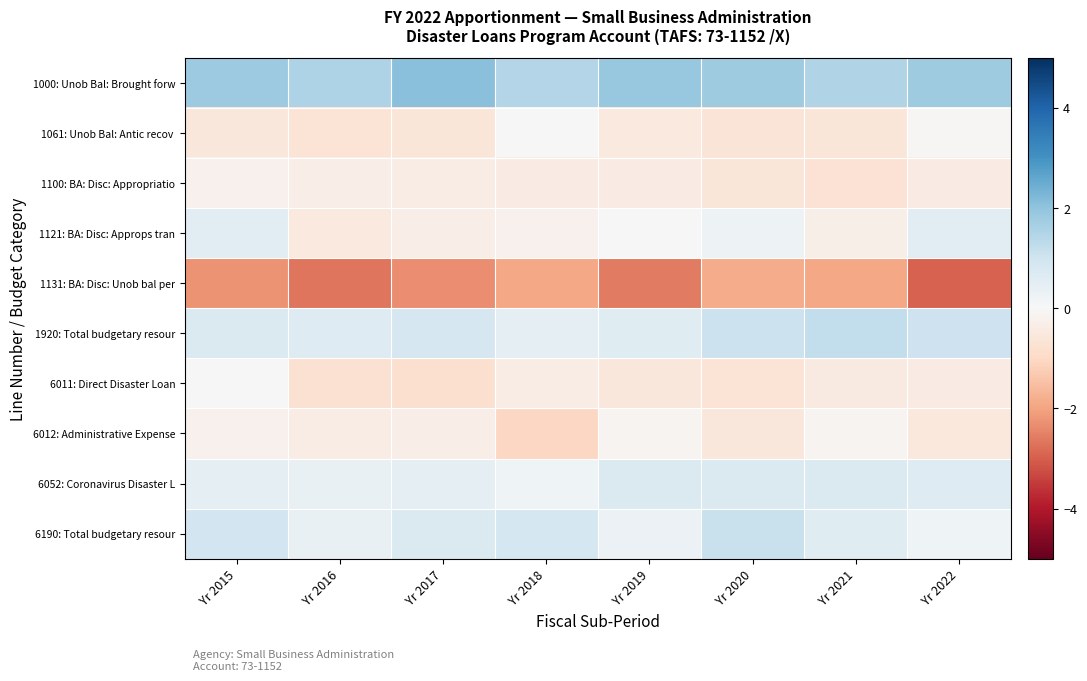

At which category does the chart reach its minimum across all series?

Yr 2022